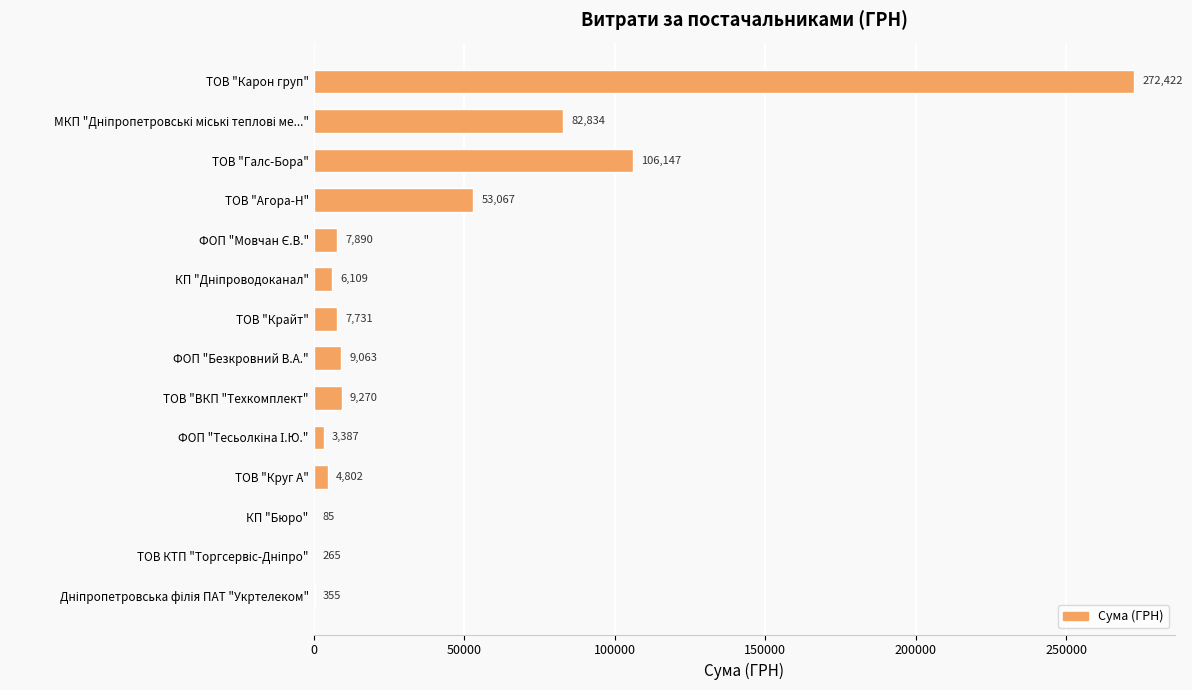

True or false: the data shows 459965.8 at ТОВ "Карон груп".

False